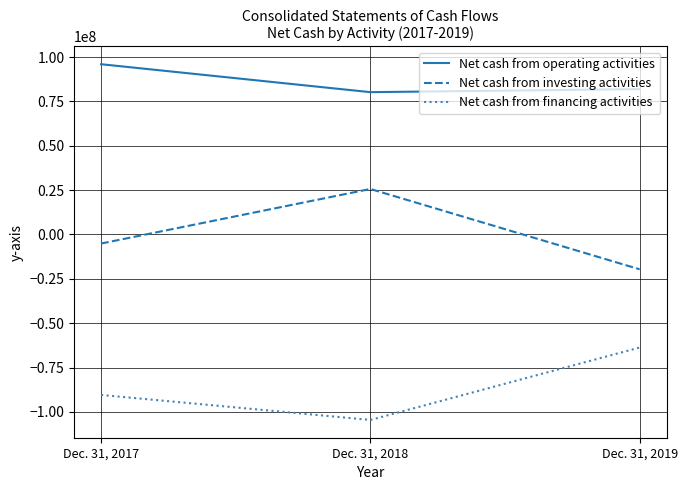

List the series in order of their overall mean, lowest first.

Net cash from financing activities, Net cash from investing activities, Net cash from operating activities